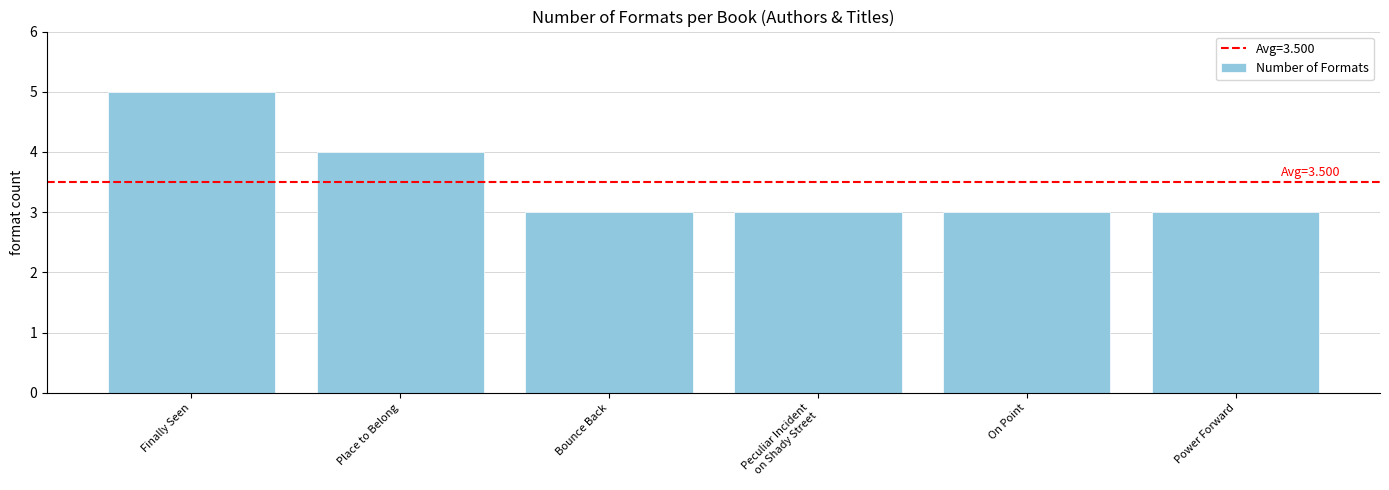

Reading right to left, list all the values displayed in this chart.

Power Forward=3	On Point=3	Peculiar Incident
on Shady Street=3	Bounce Back=3	Place to Belong=4	Finally Seen=5